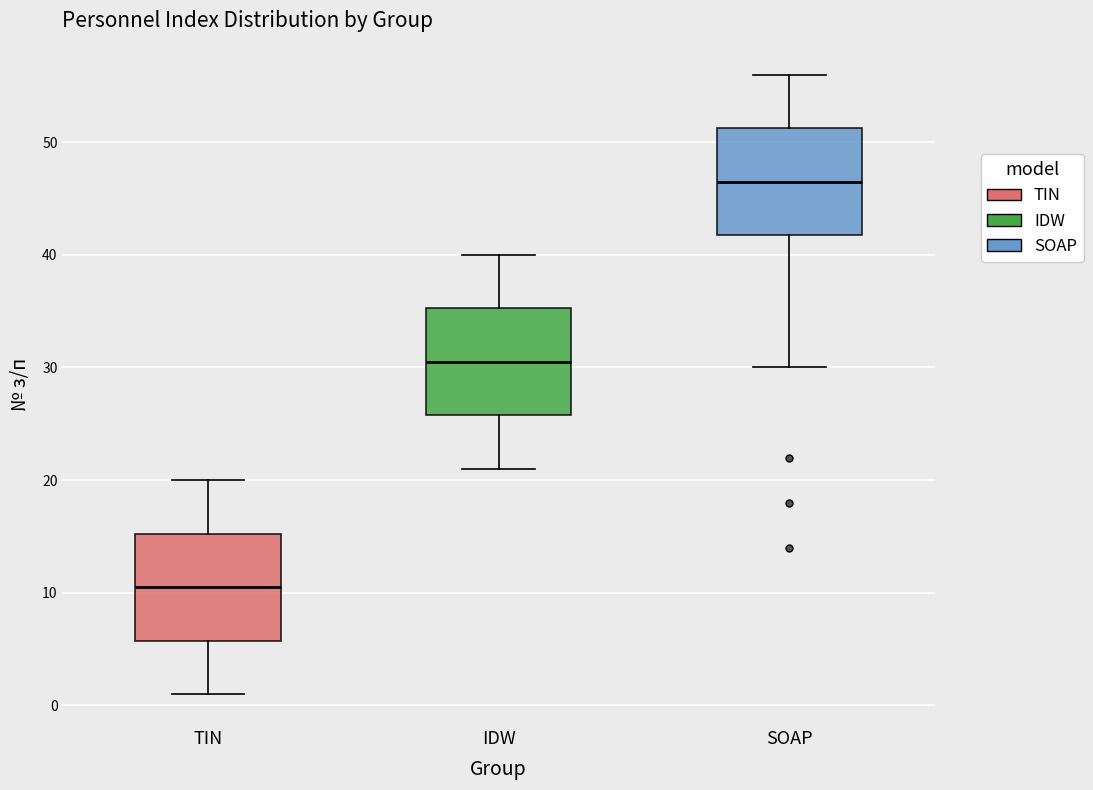

Reading left to right, read every box against the y-axis: the position of its median line, the range the box covers, and the ends of its whiskers. The values are not printed on the chart, so give them approximately, as read against the axis.

TIN: median 11, box 6 to 15, whiskers 1 to 20
IDW: median 31, box 26 to 35, whiskers 21 to 40
SOAP: median 47, box 42 to 51, whiskers 30 to 56